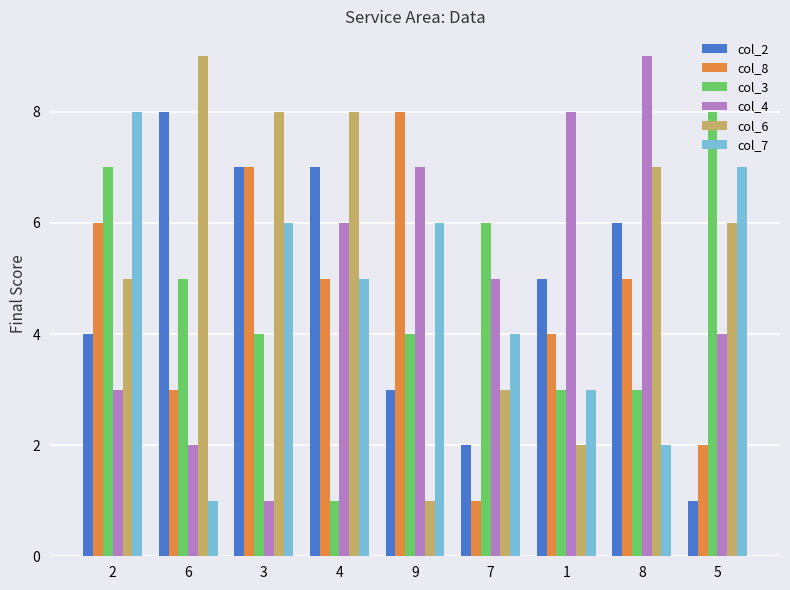

What is the difference between the highest and lowest values at 1?

6